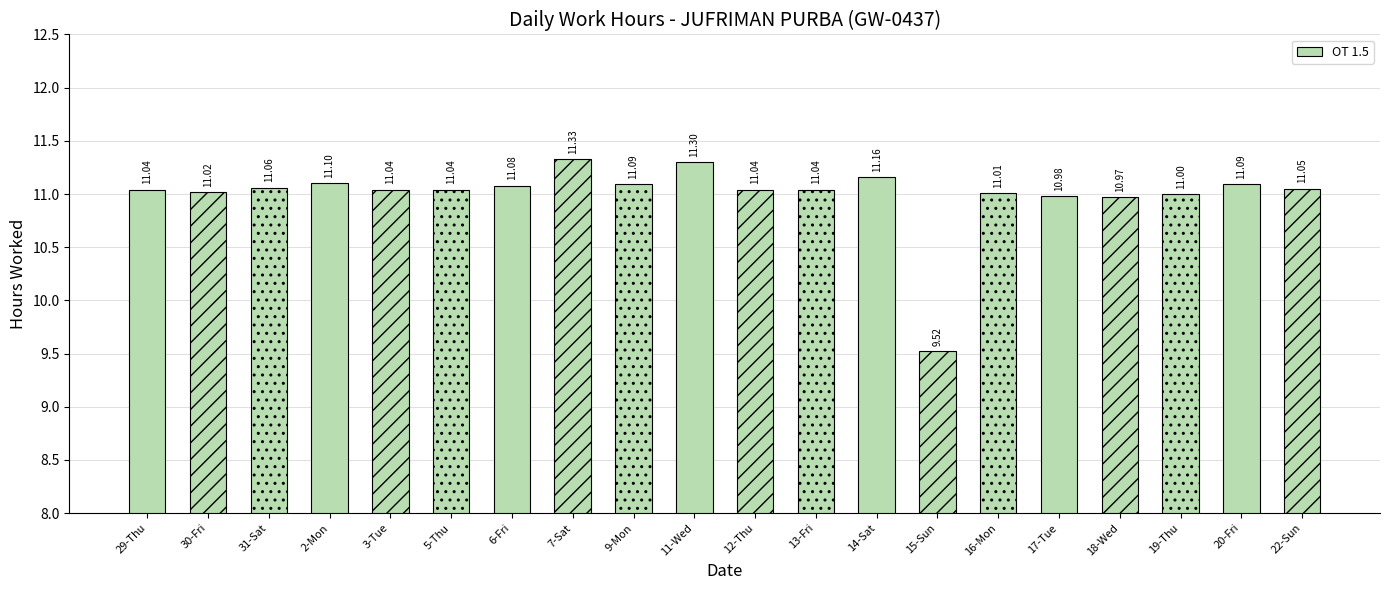

The value at 14-Sat is 11.2. True or false?

True